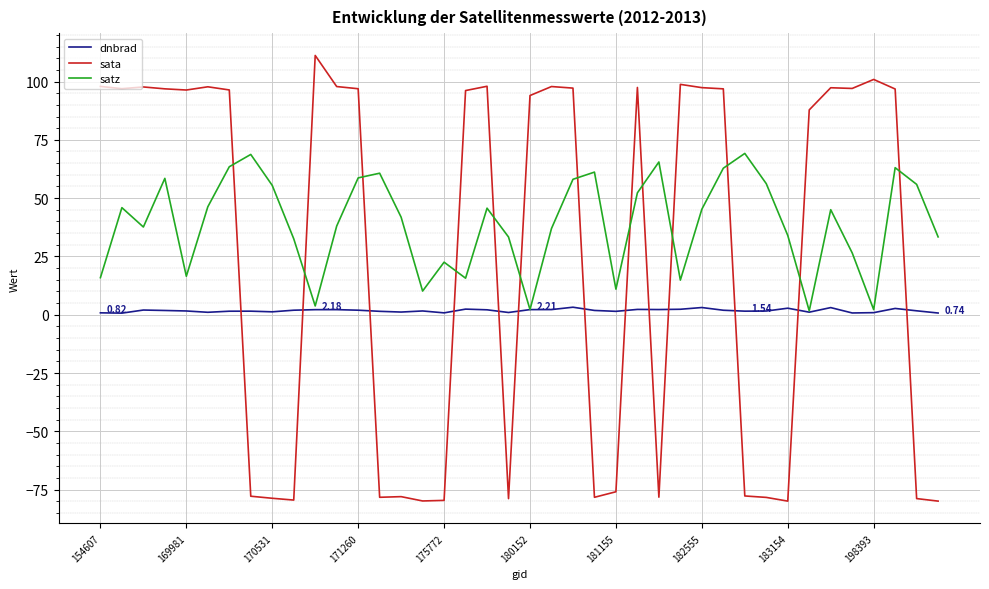

Which series has the widest spread of values?

sata